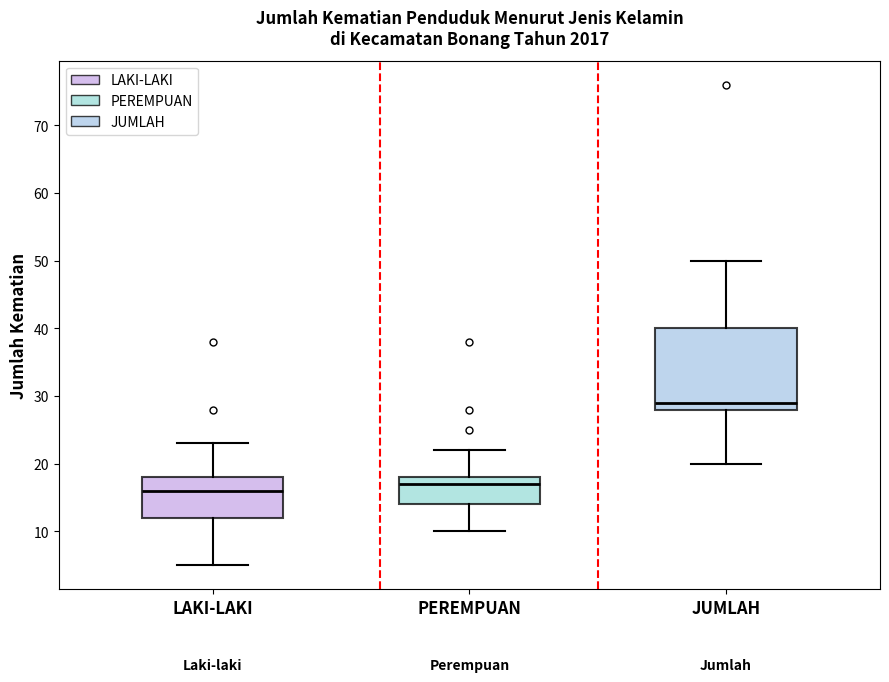

Which box's median line is the lowest?

LAKI-LAKI